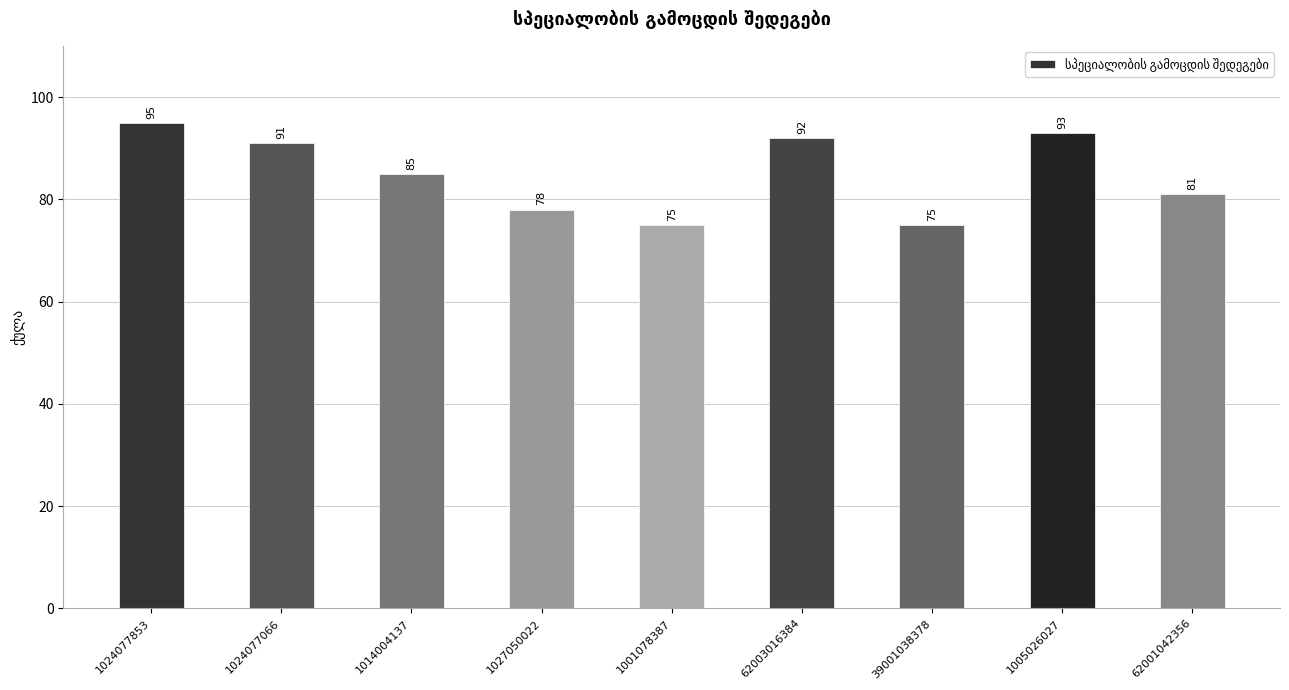

What is the maximum value shown in the chart?

95